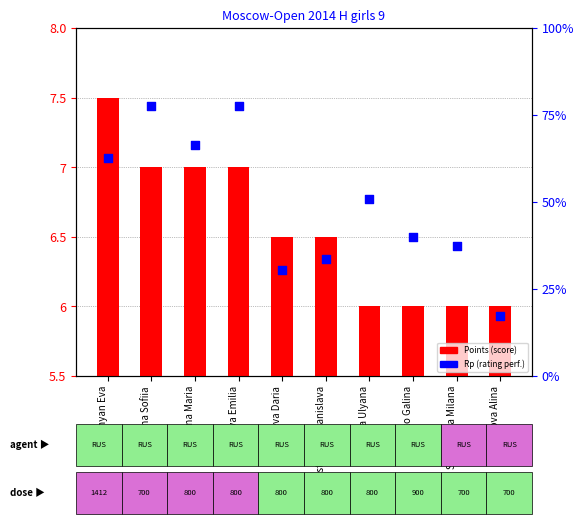

Is the value of Rp (rating performance) at Sitchikhina Milana greater than the value of Points (score) at Volkova Alina?

Yes